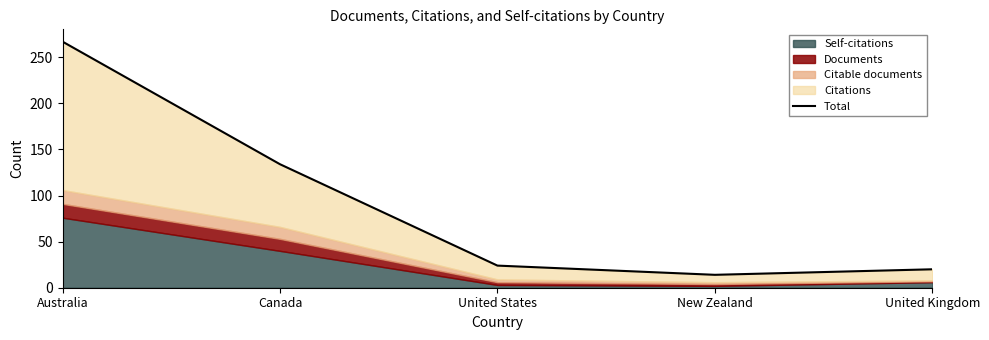

How many points are lower than both their immediate neighbors (excluding endpoints)?

1